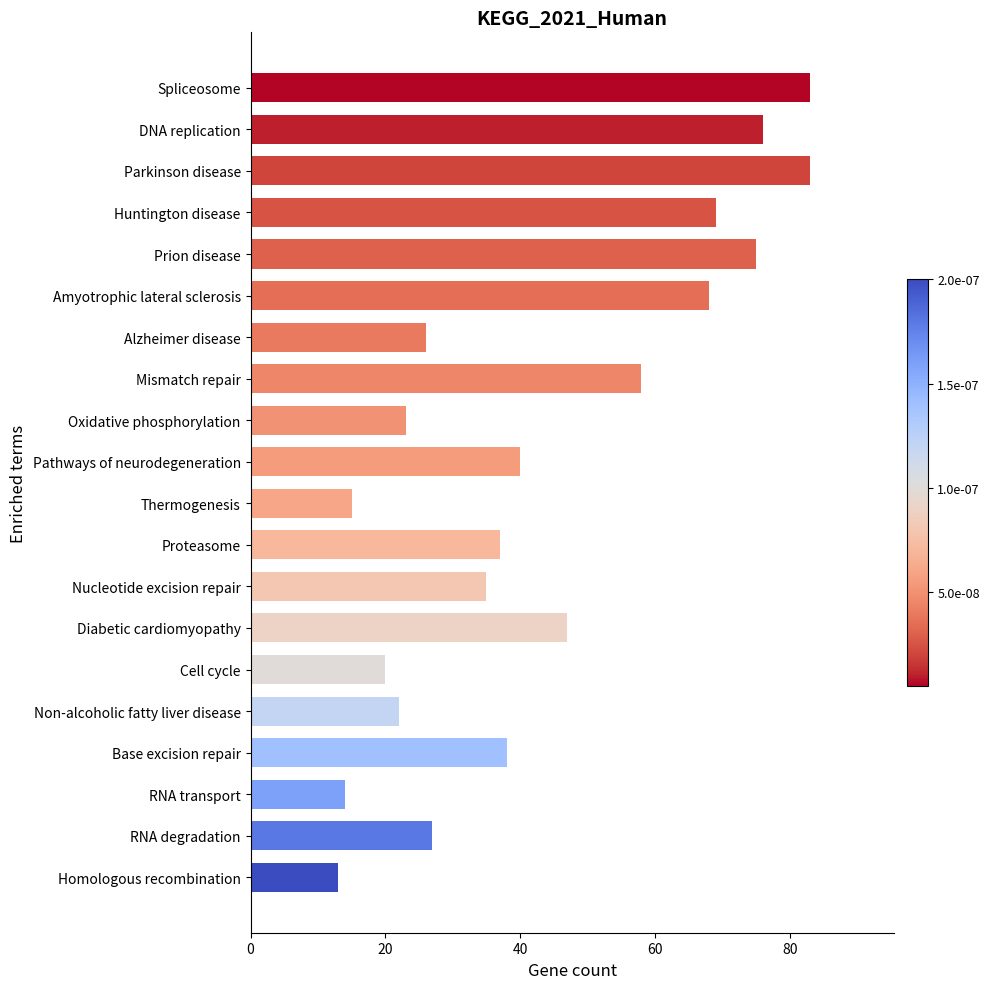

What is the change in value from Diabetic cardiomyopathy to Proteasome?

-10